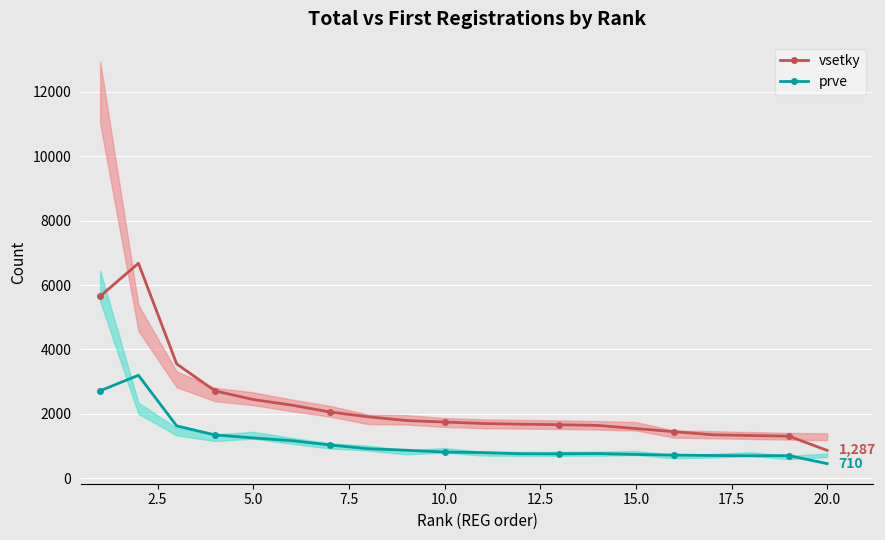

True or false: prve and vsetky cross at least once.

False